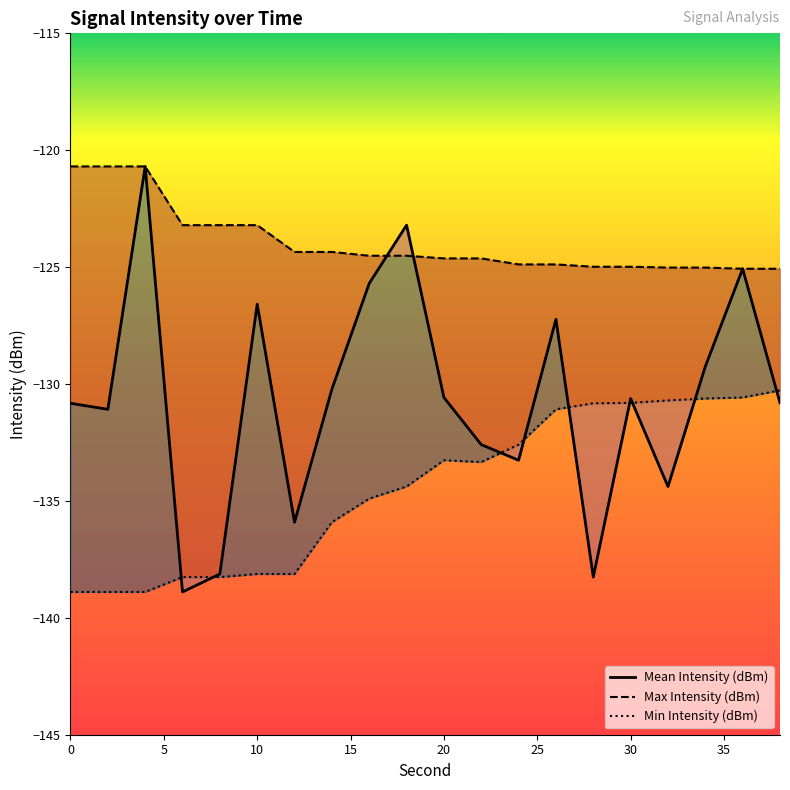

Reading left to right, extract all data points from this chart.

Mean Intensity (dBm): -130.8	-131.1	-120.7	-138.9	-138.1	-126.6	-135.9	-130.2	-125.7	-123.2	-130.6	-132.6	-133.3	-127.2	-138.3	-130.6	-134.4	-129.2	-125.1	-130.8
Max Intensity (dBm): -120.7	-120.7	-120.7	-123.2	-123.2	-123.2	-124.4	-124.4	-124.5	-124.5	-124.6	-124.6	-124.9	-124.9	-125.0	-125.0	-125.0	-125.0	-125.1	-125.1
Min Intensity (dBm): -138.9	-138.9	-138.9	-138.3	-138.3	-138.1	-138.1	-135.9	-134.9	-134.4	-133.3	-133.3	-132.6	-131.1	-130.8	-130.8	-130.7	-130.6	-130.6	-130.3